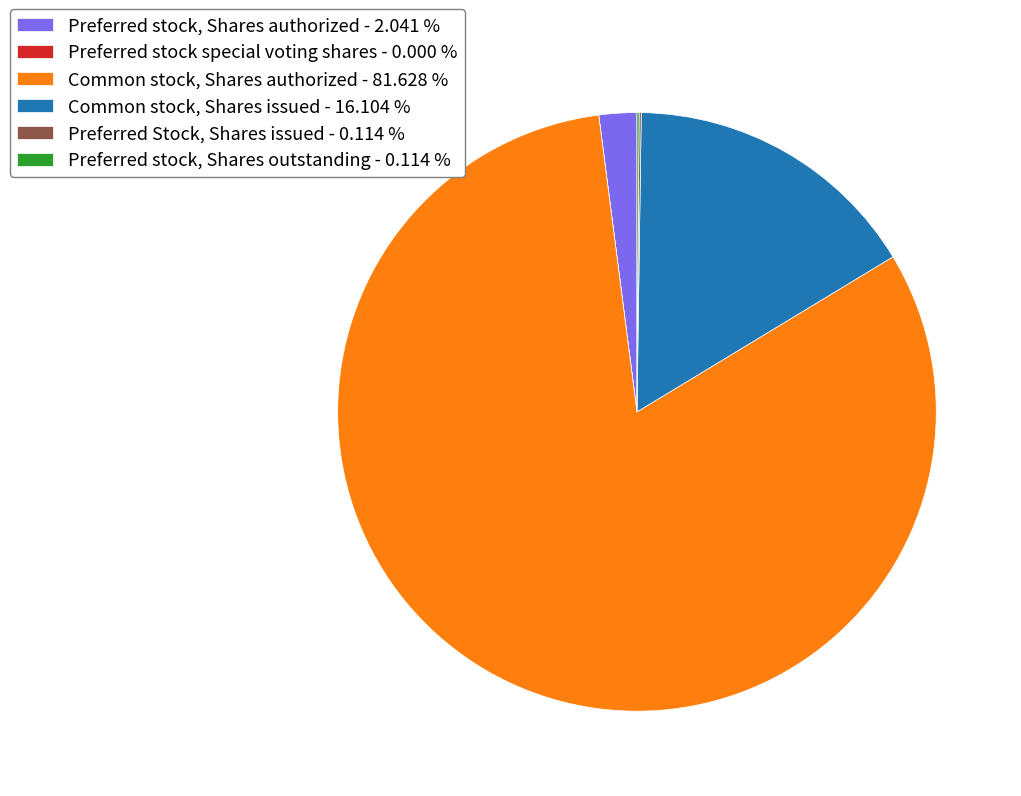

Does Common stock, Shares authorized - 81.628 % account for over 50% of the chart?

Yes